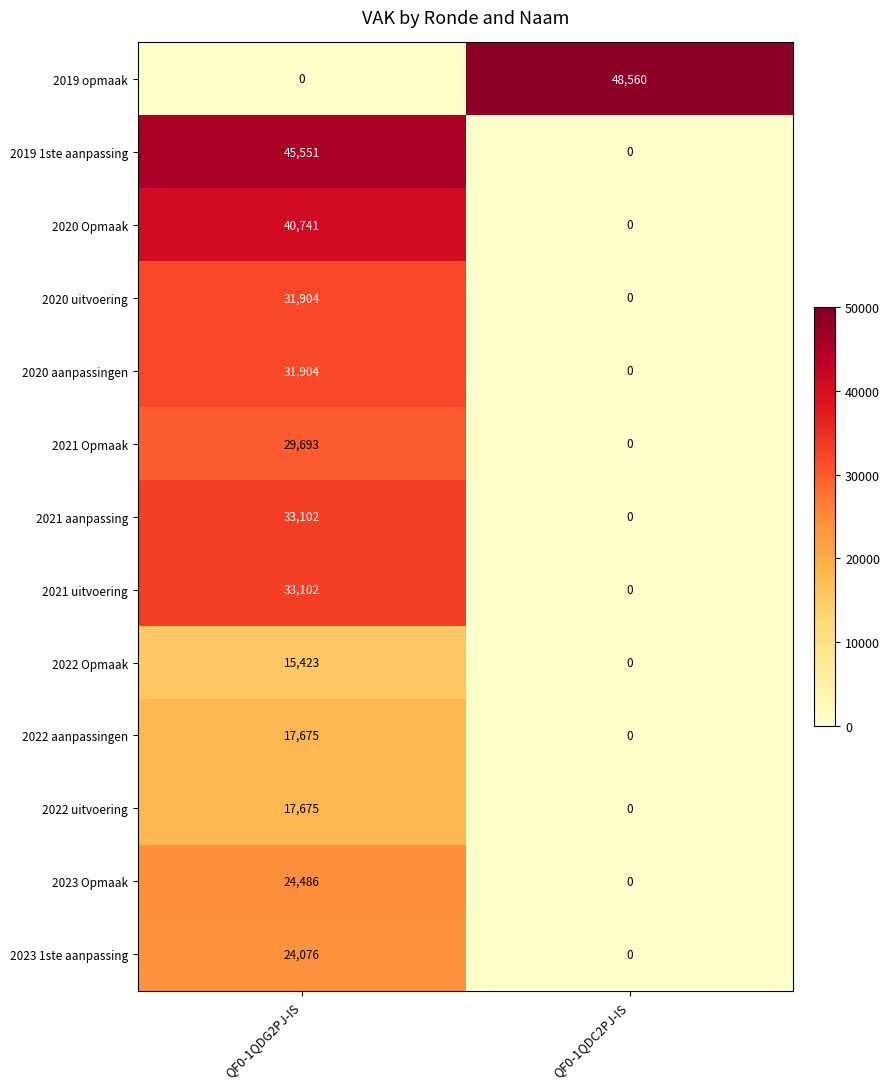

Which series has the largest total across all categories?

2019 opmaak